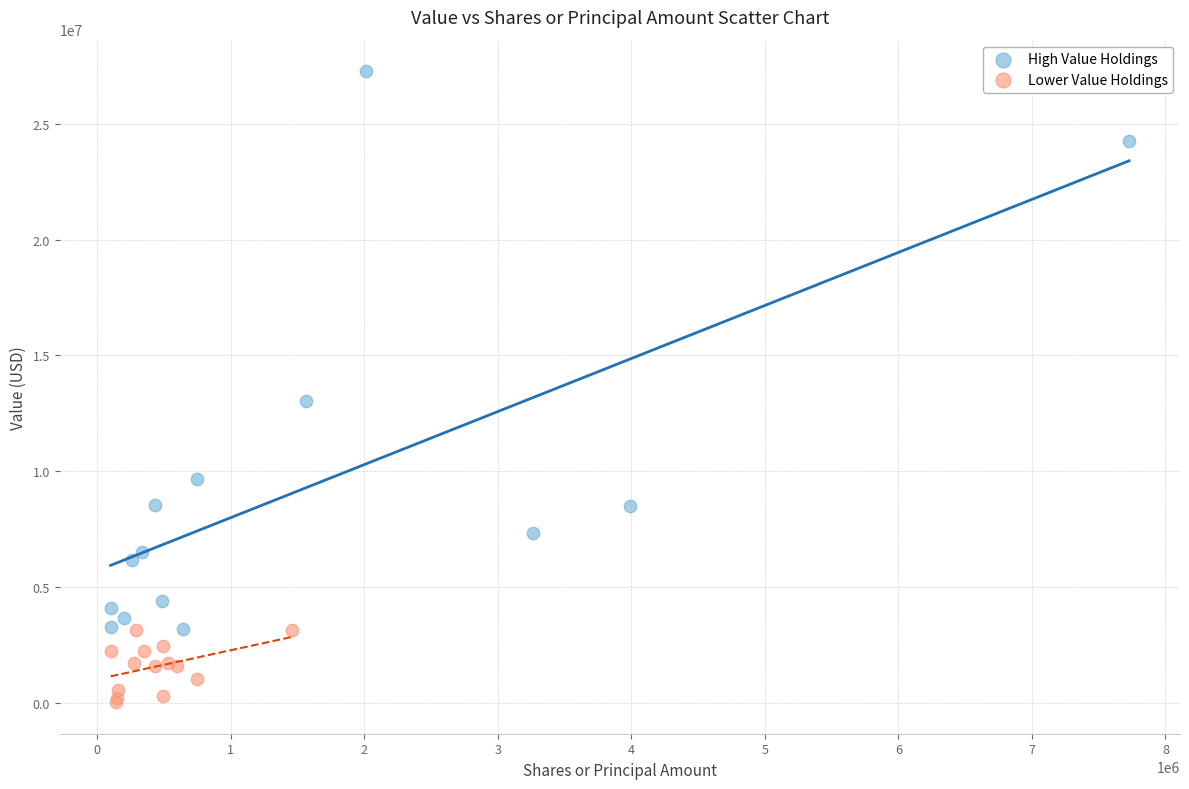

Which series contains the lowest Y value?

Lower Value Holdings